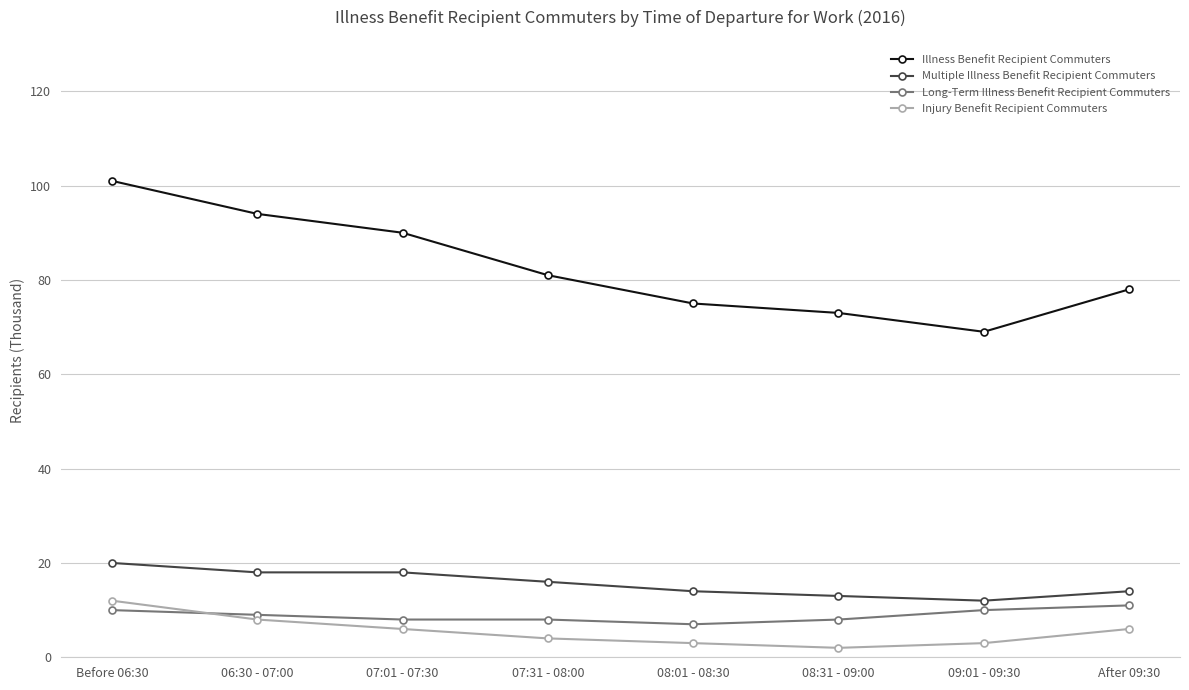

What is the average value of the Injury Benefit Recipient Commuters series?

6